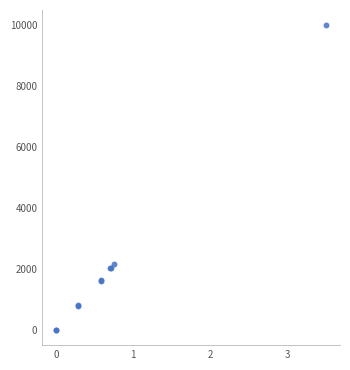

What Y value in the scatter plot is closest to 5000?

2155.5